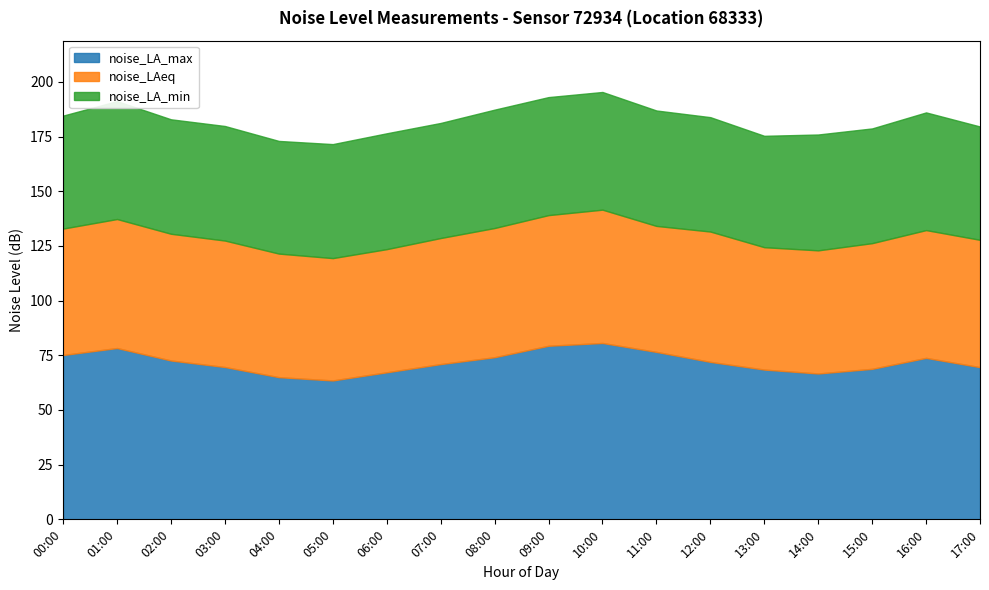

How many data points in noise_LAeq are above 57?

13